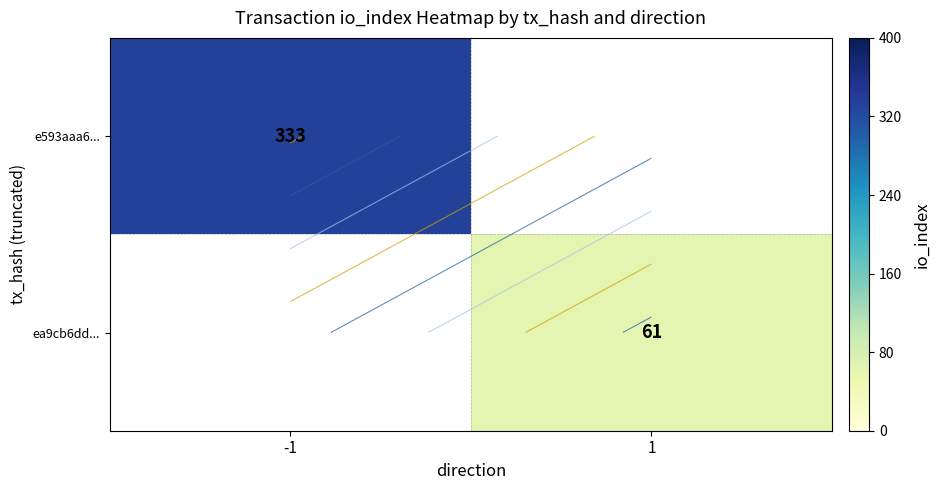

Rank the categories by ea9cb6dd... value from lowest to highest.

-1, 1